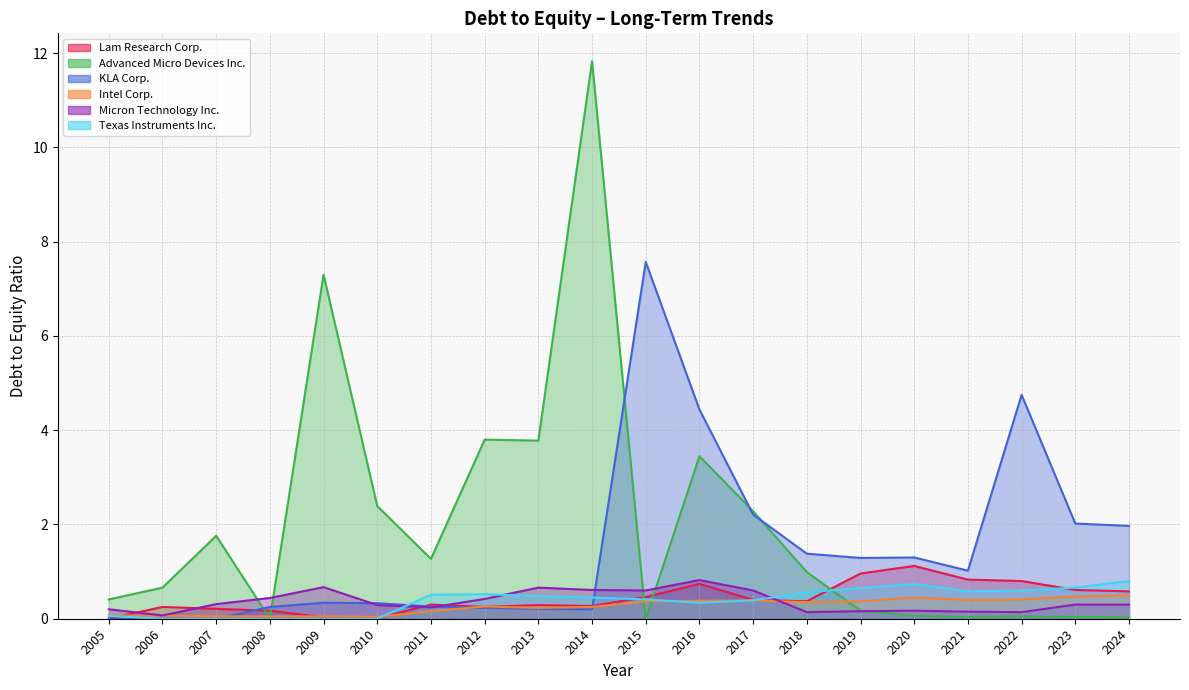

What is the total value across all series at 2016?

10.2